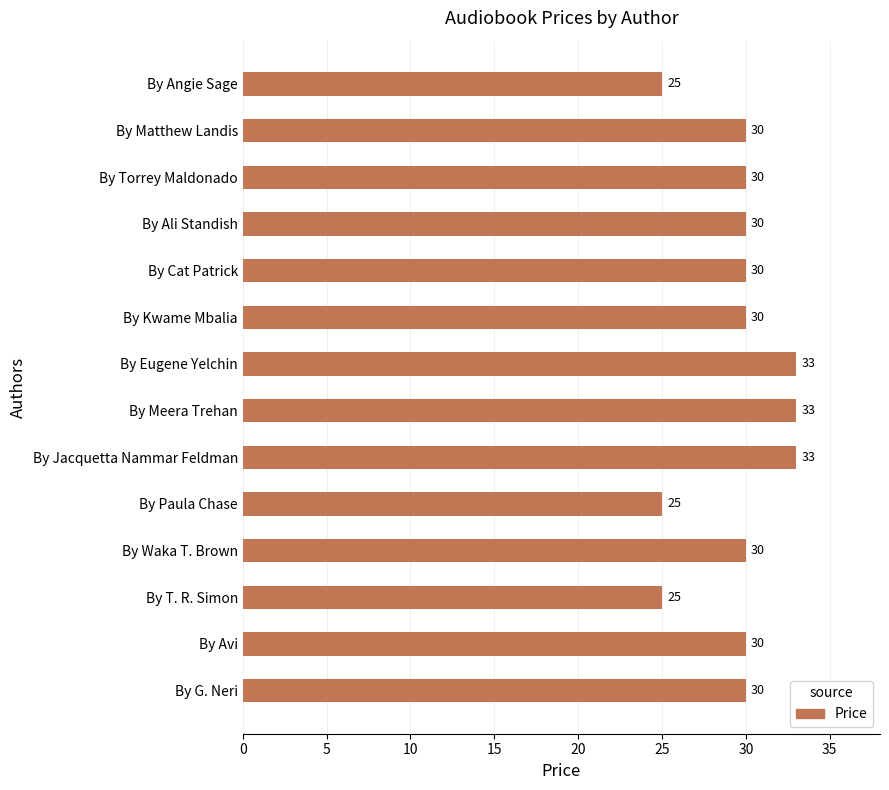

What is the average value?

30